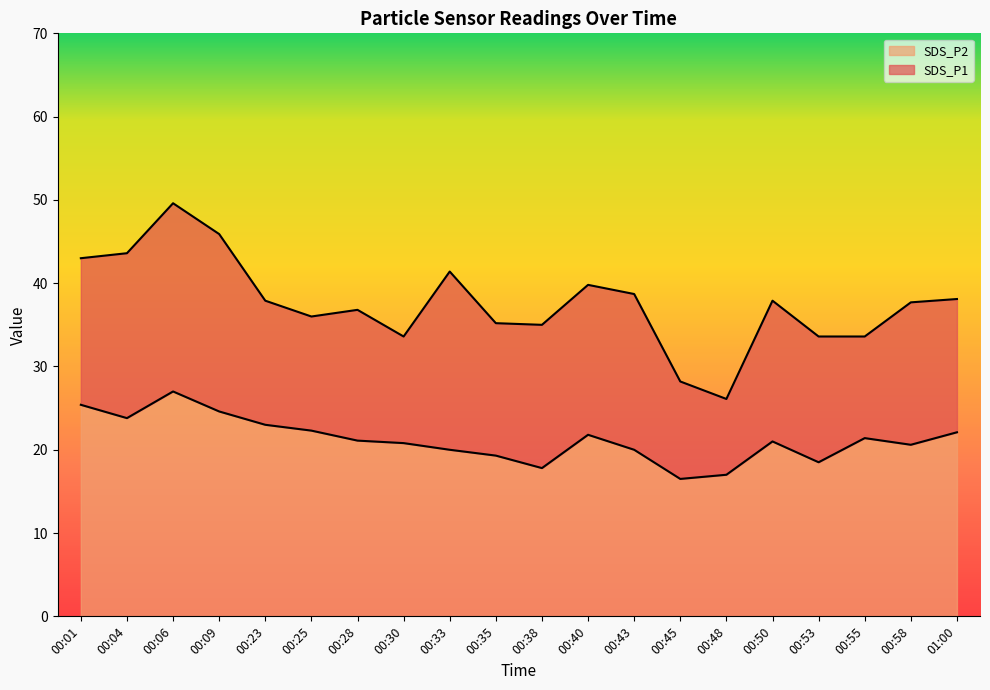

True or false: SDS_P2 and SDS_P1 intersect in this chart.

False